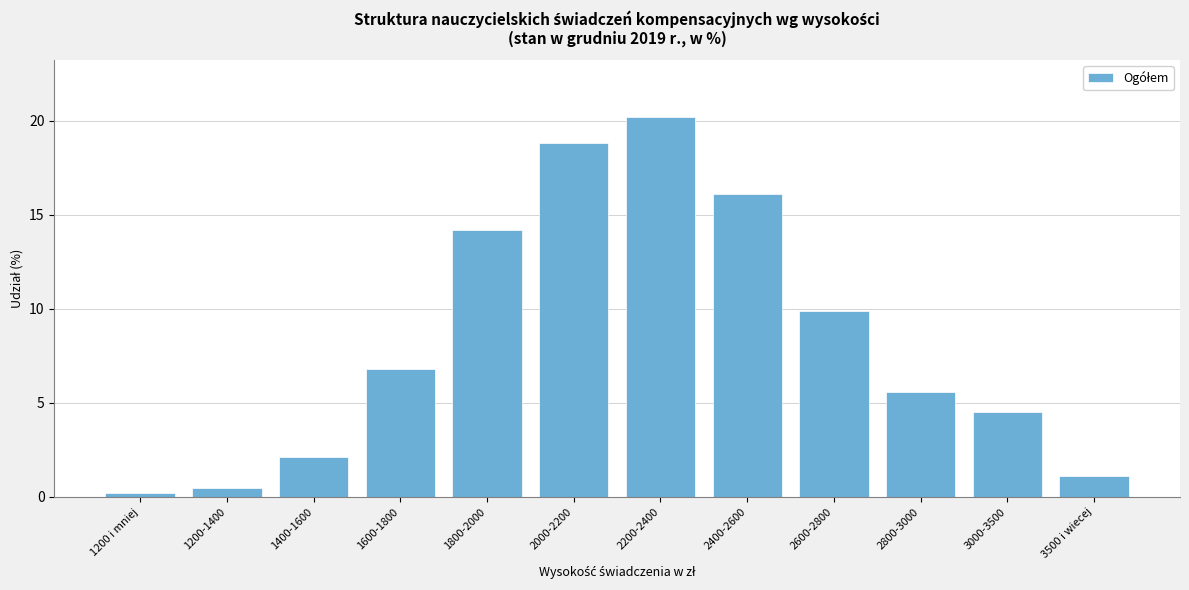

Reading right to left, list all the values displayed in this chart.

1.1	4.5	5.6	9.9	16.1	20.2	18.8	14.2	6.8	2.1	0.5	0.2